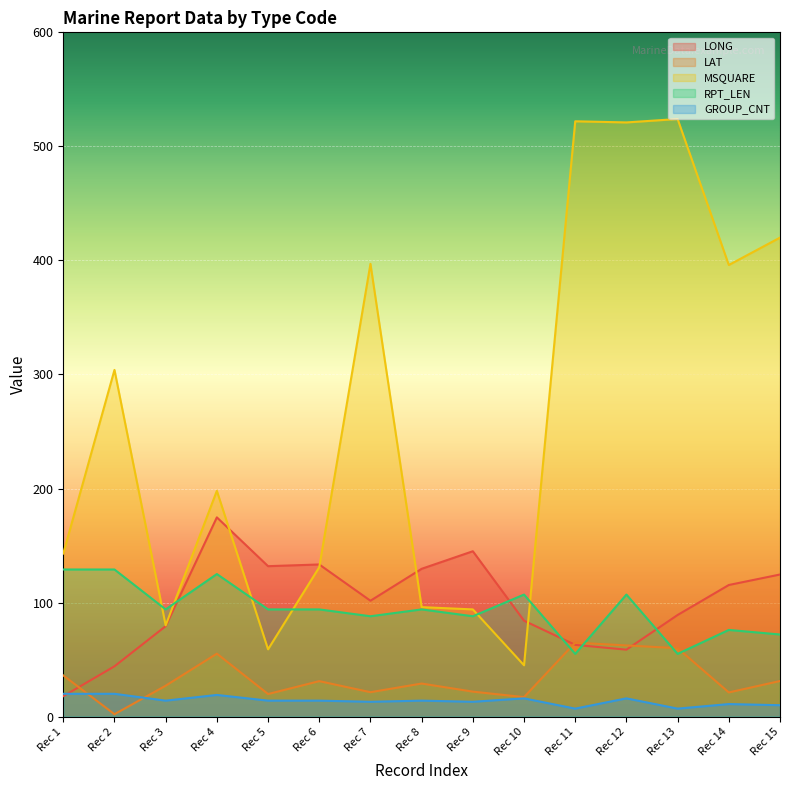

What is the difference between the highest and lowest values at Rec 7?

384.0